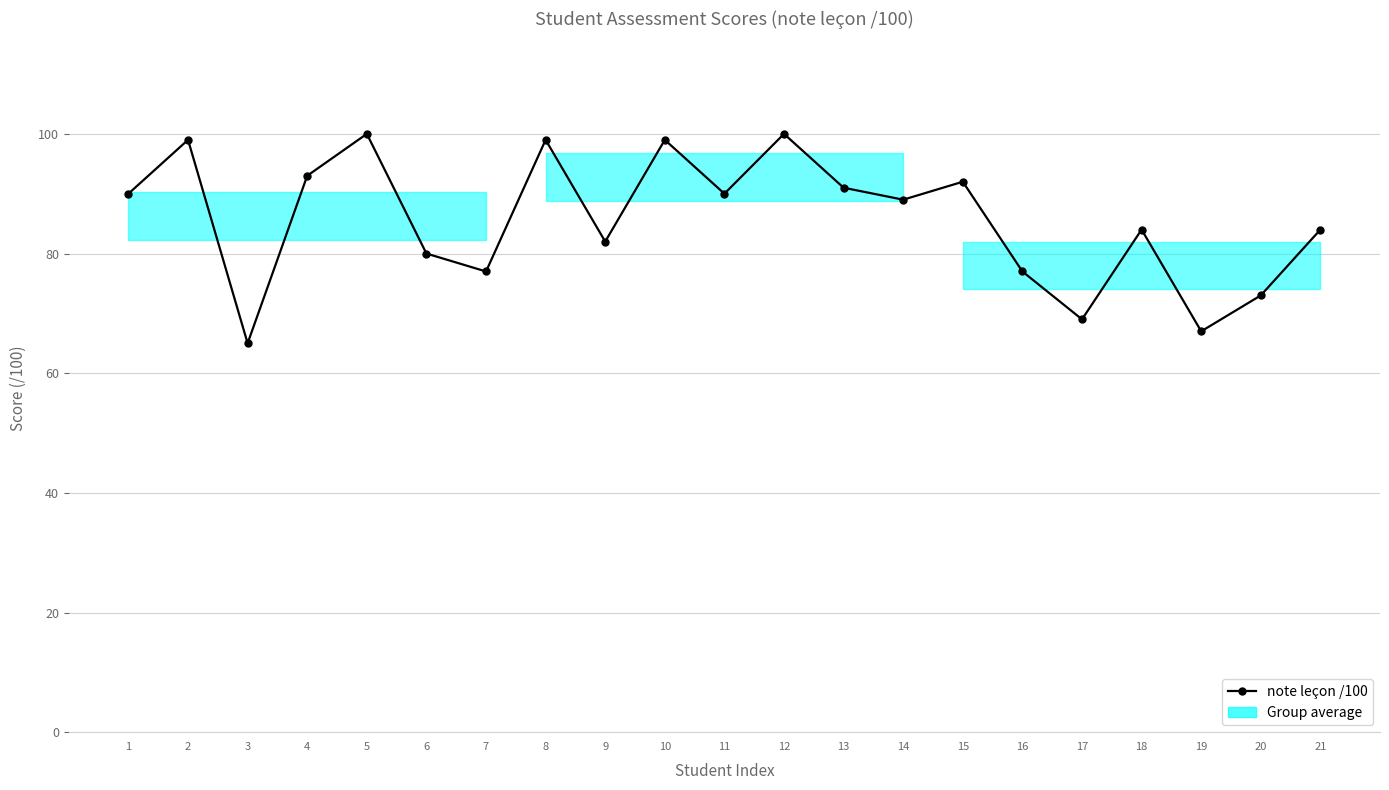

How many data points are above 89?

10